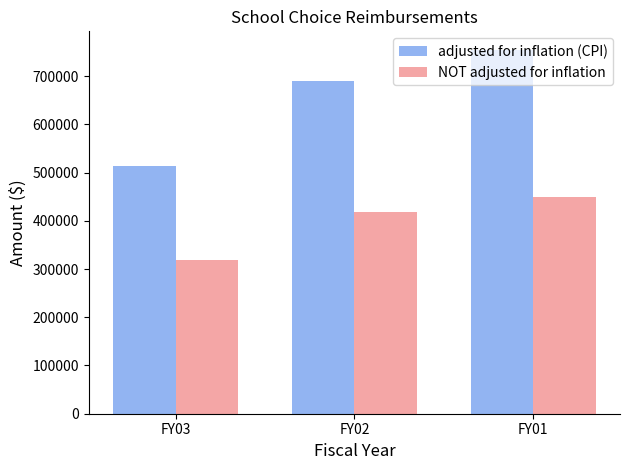

Is it true that NOT adjusted for inflation equals 450000 at FY01?

True